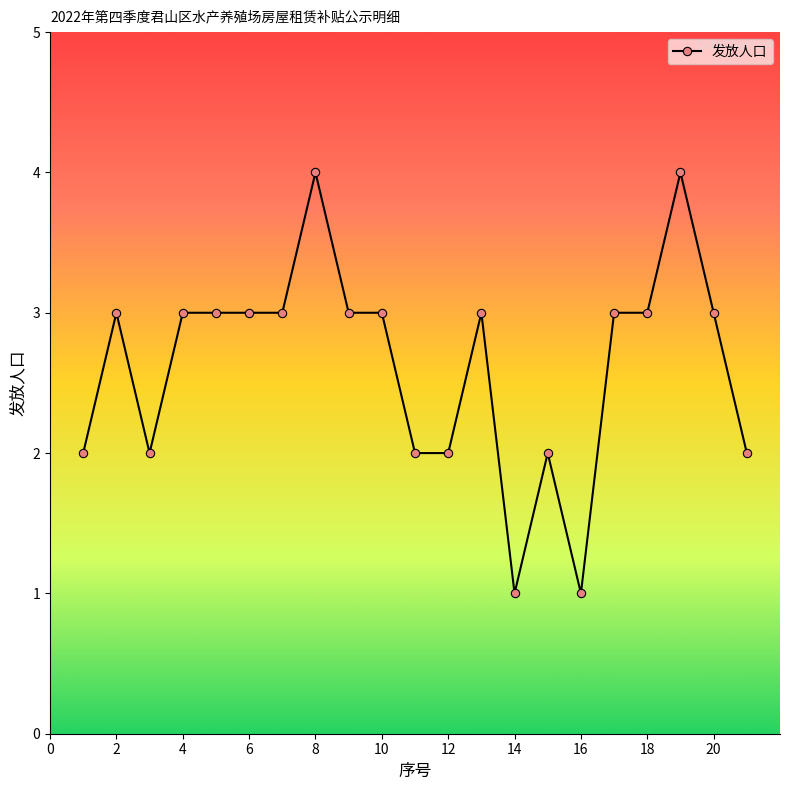

What is the difference between the maximum and minimum values?

3